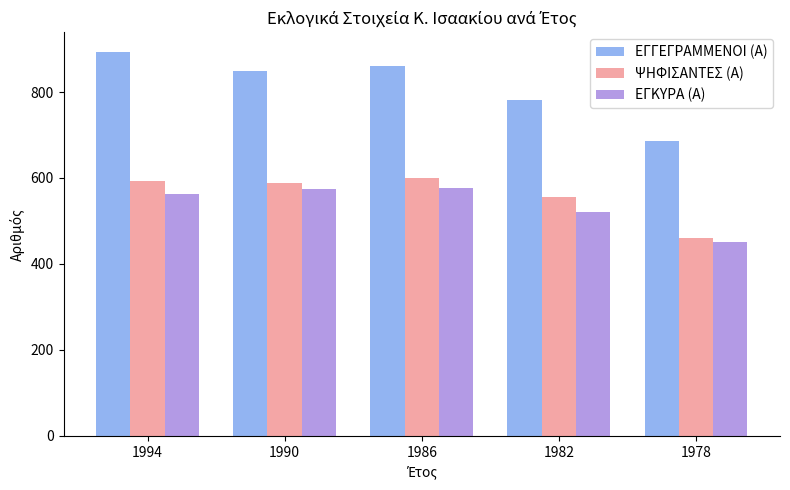

List the series in order of their peak value, lowest first.

ΕΓΚΥΡΑ (Α), ΨΗΦΙΣΑΝΤΕΣ (Α), ΕΓΓΕΓΡΑΜΜΕΝΟΙ (Α)